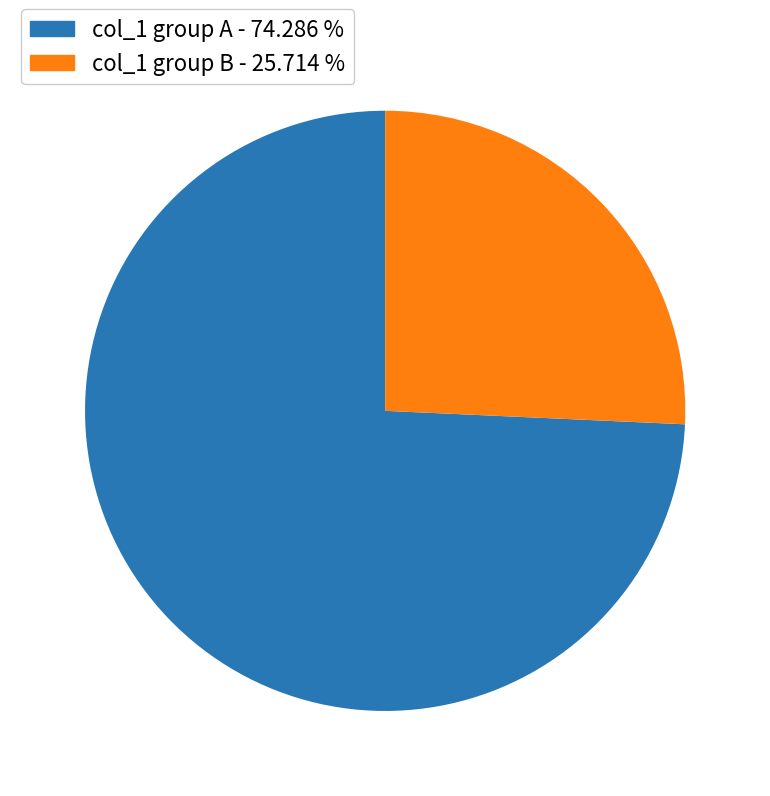

Rank the categories by value from lowest to highest.

col_1 group B - 25.714 %, col_1 group A - 74.286 %